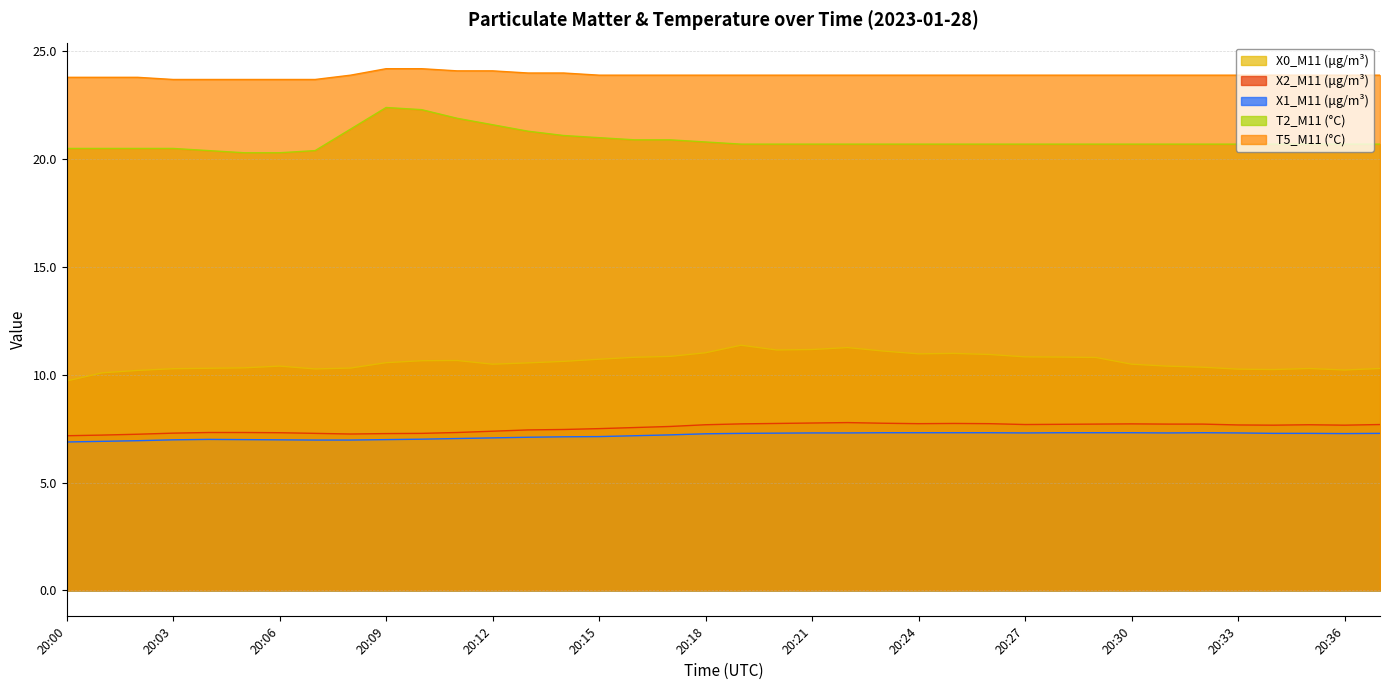

What is the difference between the X0_M11 (μg/m³) values at 20:13 and 20:06?

0.2